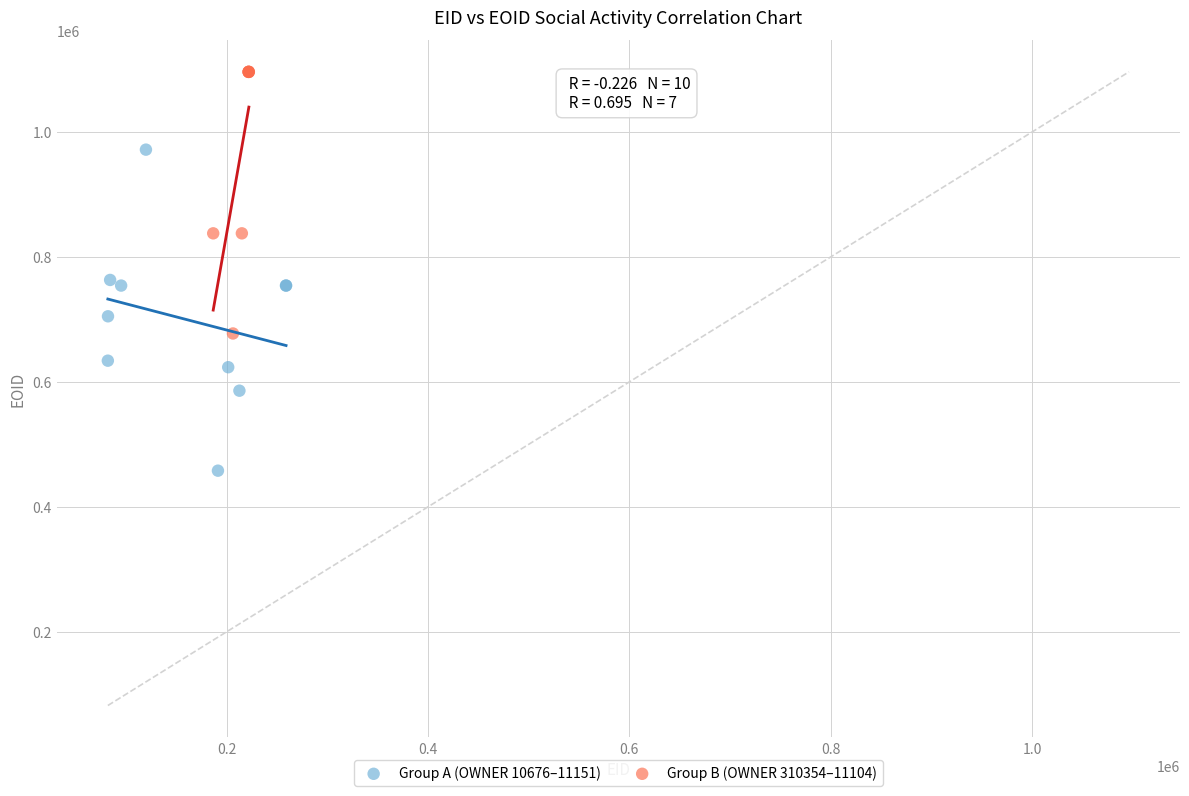

Which series reaches the maximum Y coordinate?

Group B (OWNER 310354–11104)